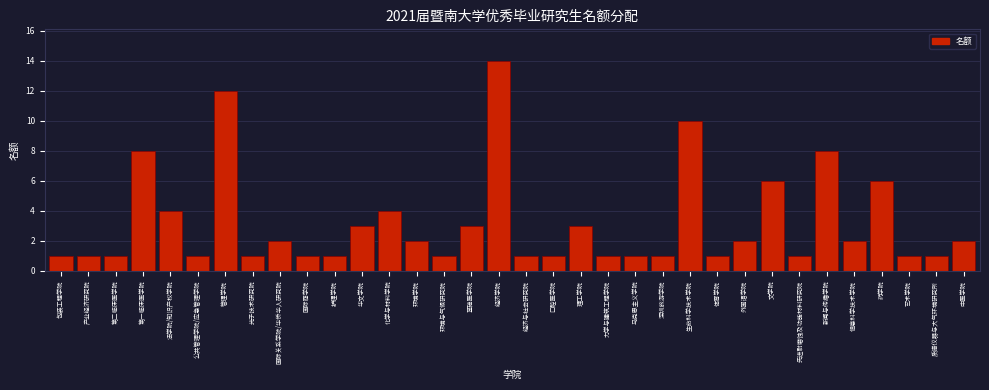

Which has a higher value, 国际商学院 or 新闻与传播学院?

新闻与传播学院